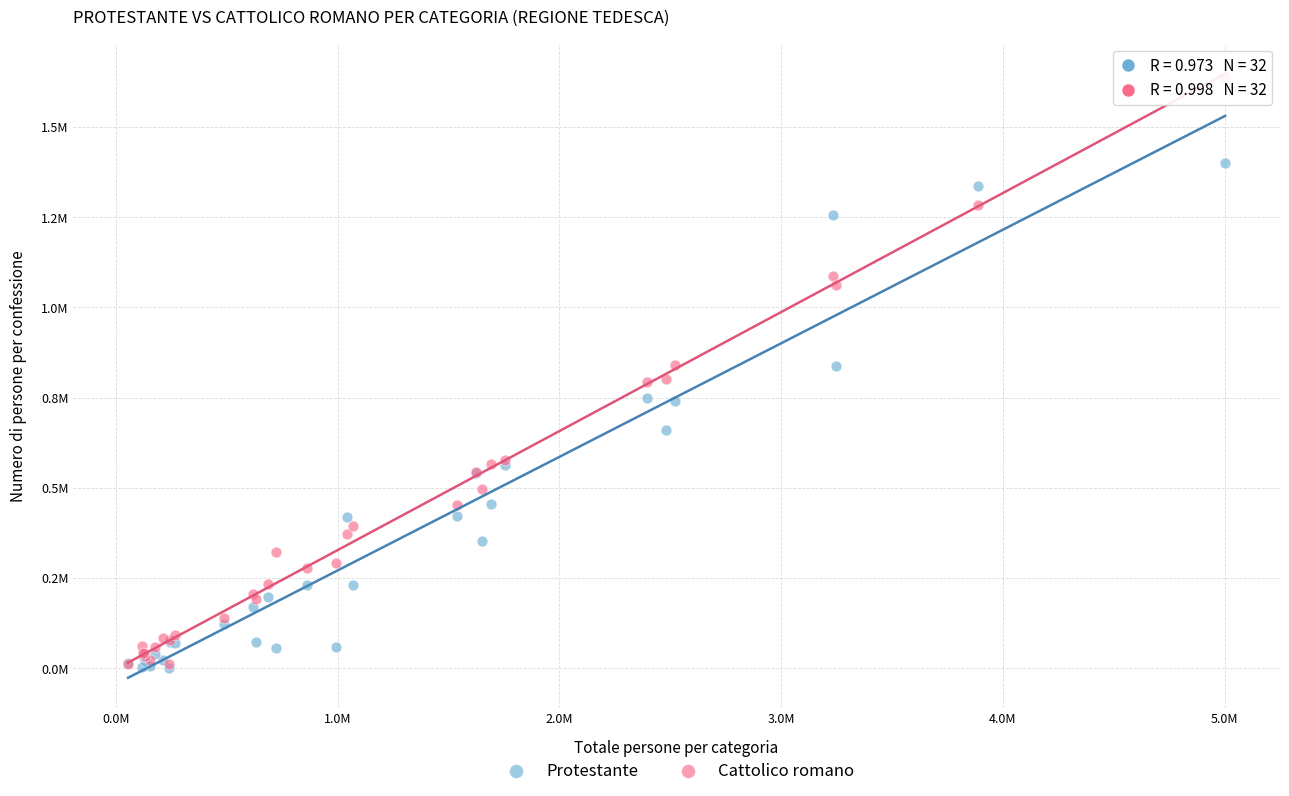

Which series has the largest Y range (max minus min)?

Cattolico romano